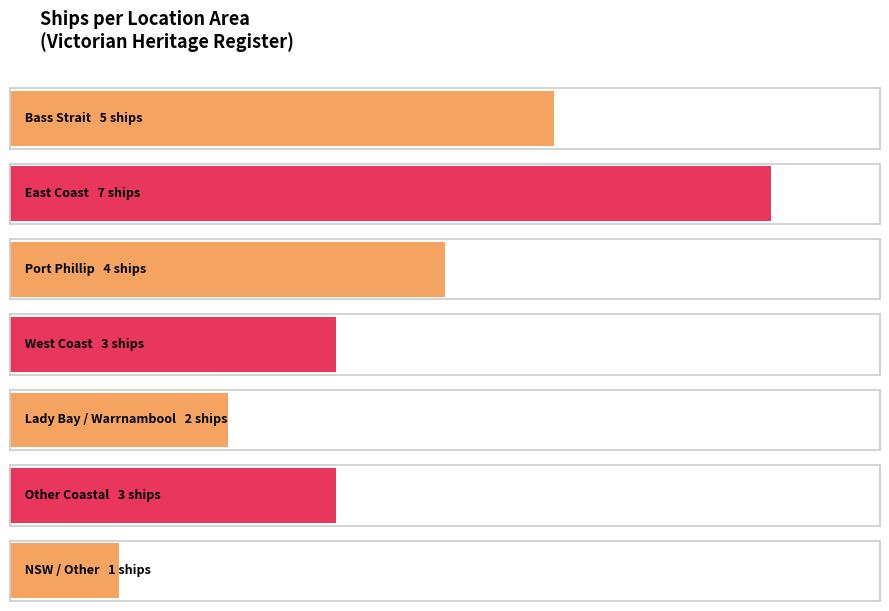

Are the bars grouped side by side (vs. stacked)?

No